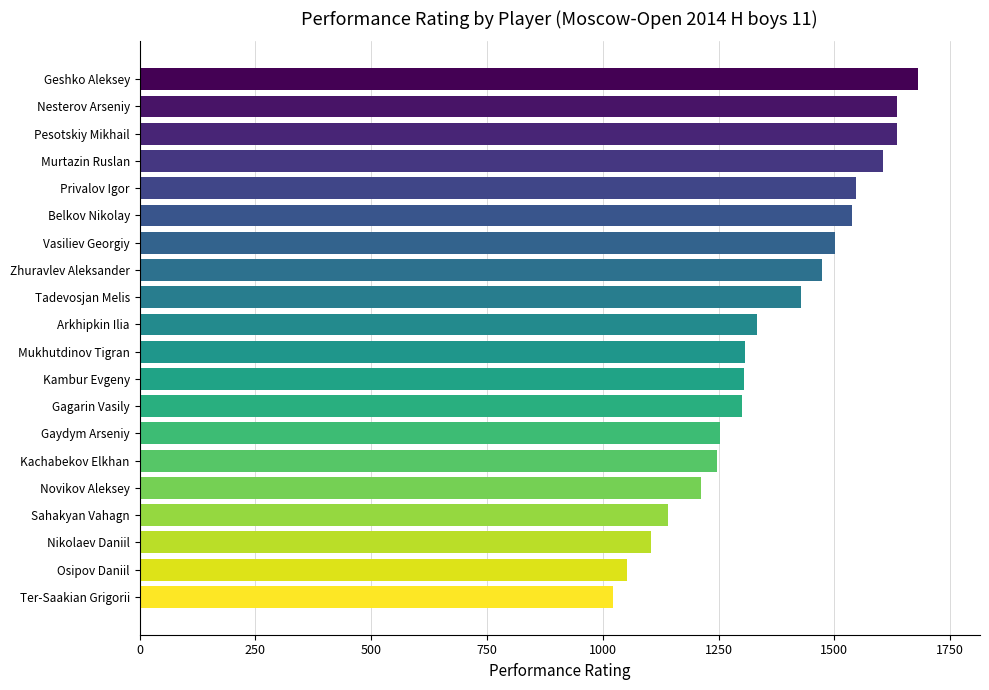

Does the chart contain stacked bars?

No